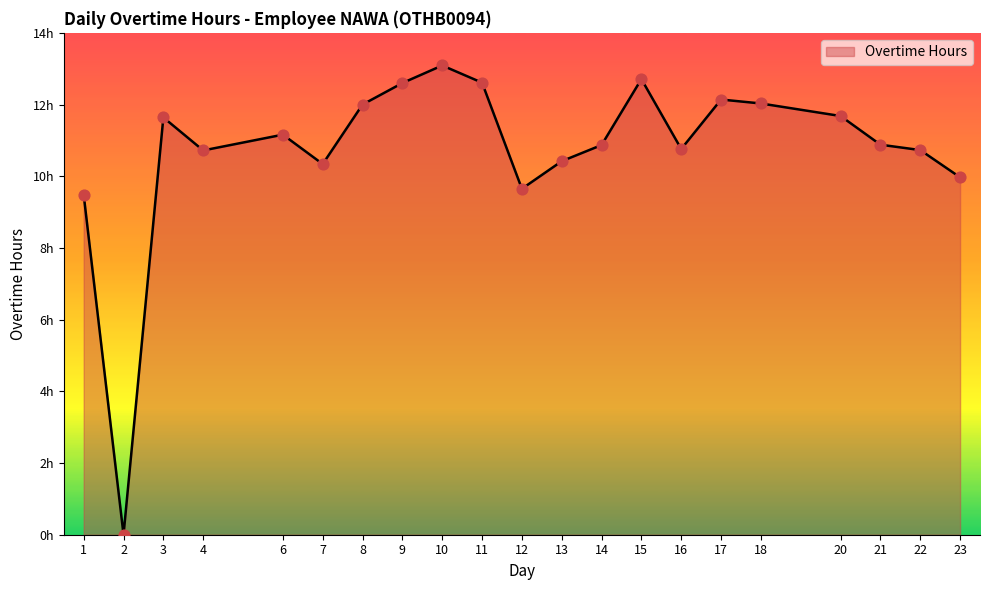

What is the change in value from 11 to 15?

+0.1